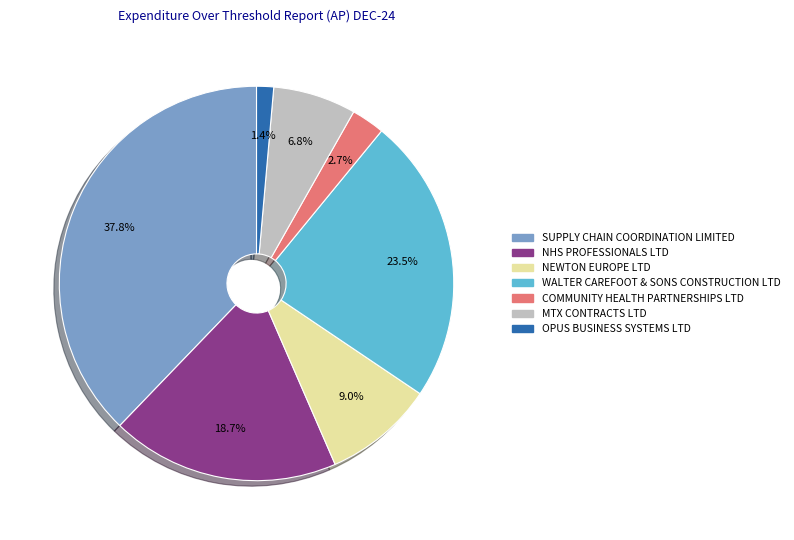

What percentage do WALTER CAREFOOT & SONS CONSTRUCTION LTD and NHS PROFESSIONALS LTD together represent?

42.2%